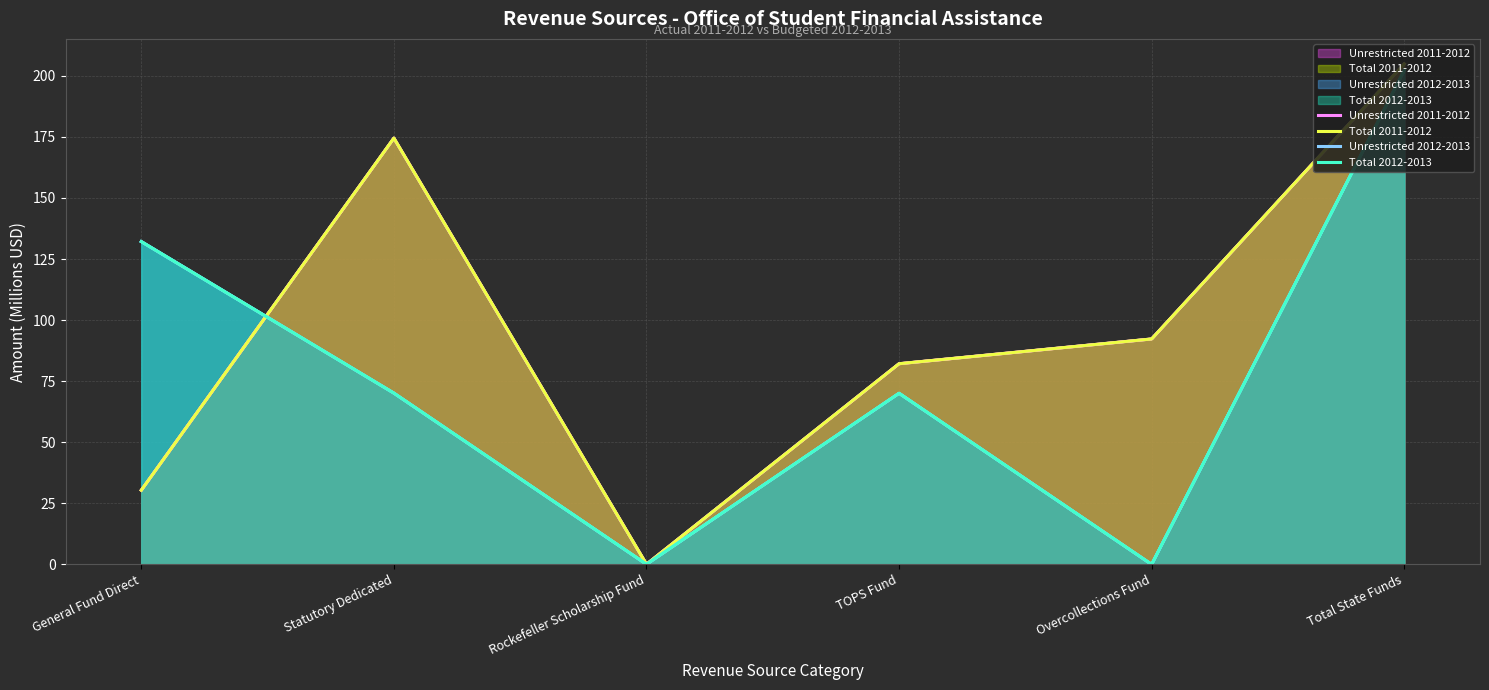

How many interior local valleys does the Unrestricted 2012-2013 series have?

2